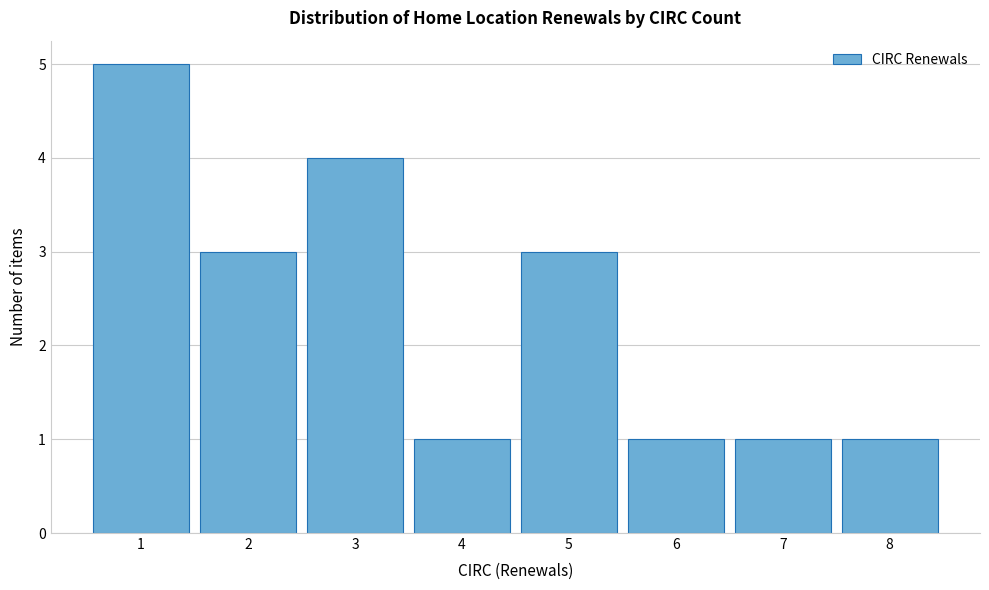

Reading right to left, list all the values displayed in this chart.

8=1	7=1	6=1	5=3	4=1	3=4	2=3	1=5